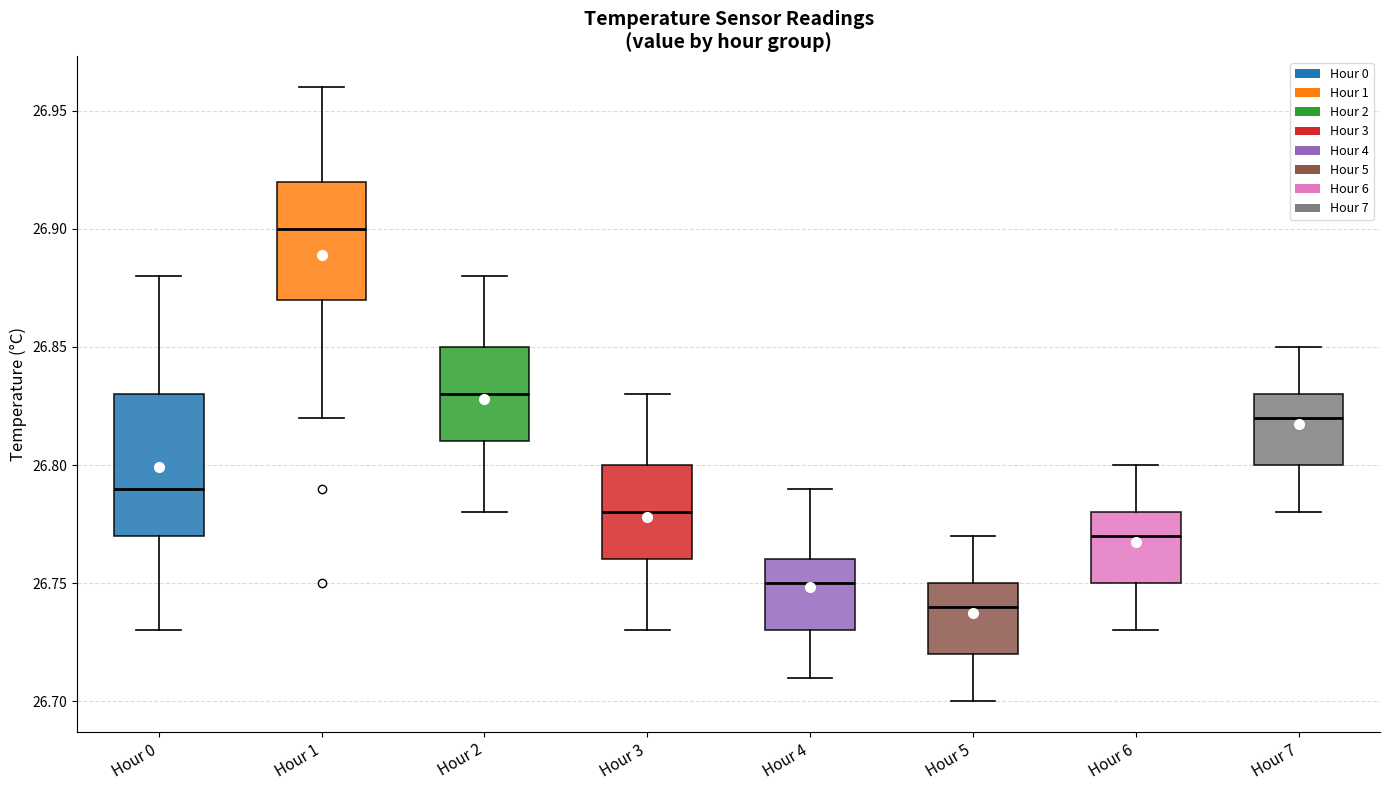

Where is the upper edge of the box for Hour 1 on the y-axis? The values are not printed on the chart, so give them approximately, as read against the axis.

26.92